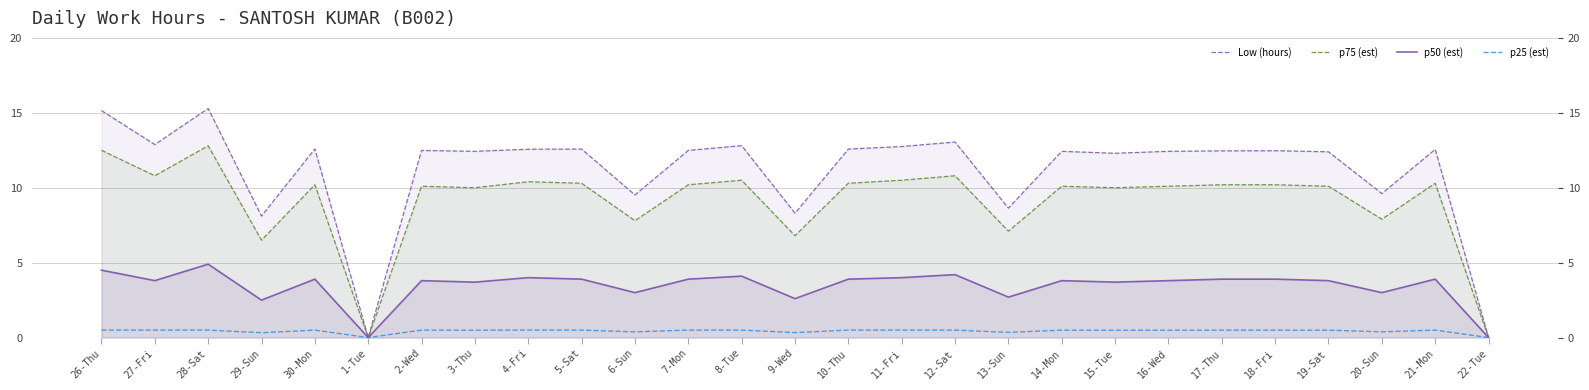

Where is the first local maximum for p50 (est)?

28-Sat